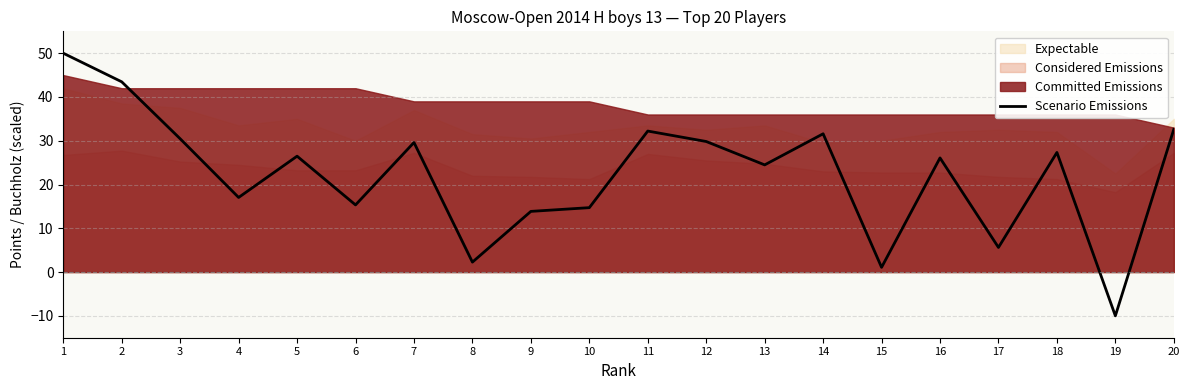

Rank the categories by value from lowest to highest.

19, 15, 8, 17, 9, 10, 6, 4, 13, 16, 5, 18, 7, 12, 3, 14, 11, 20, 2, 1